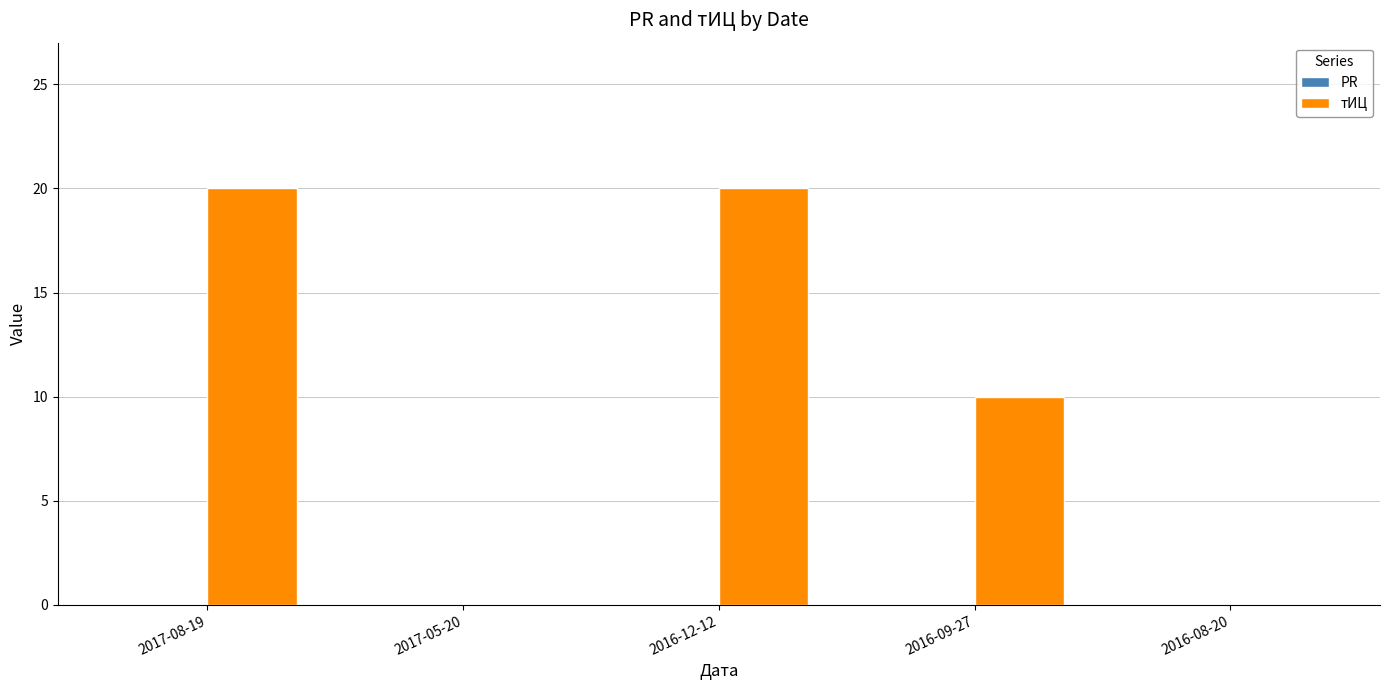

Which has a higher value, 2016-08-20 or 2016-12-12?

2016-12-12